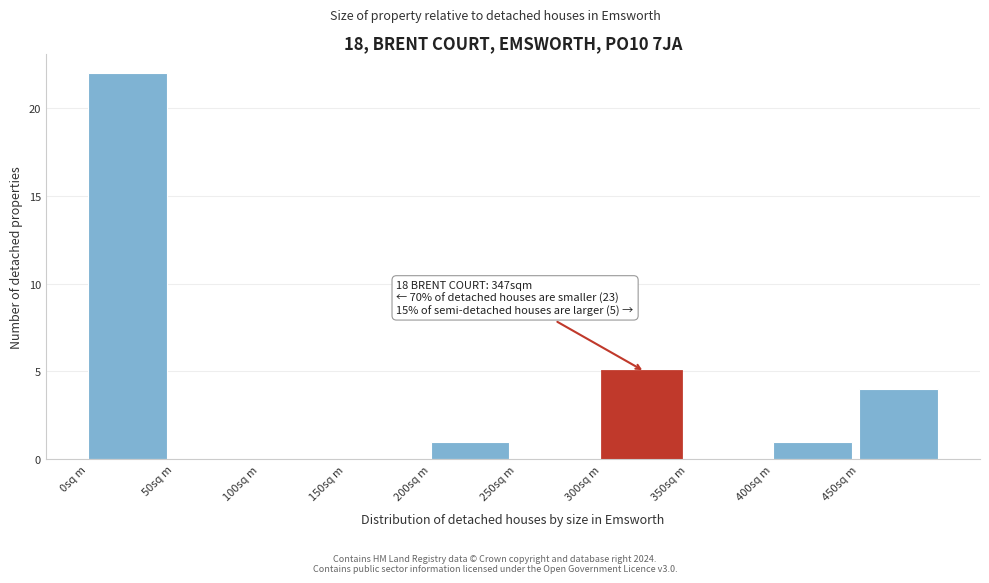

Over which range of the x-axis is the bar tallest?

0 to 50